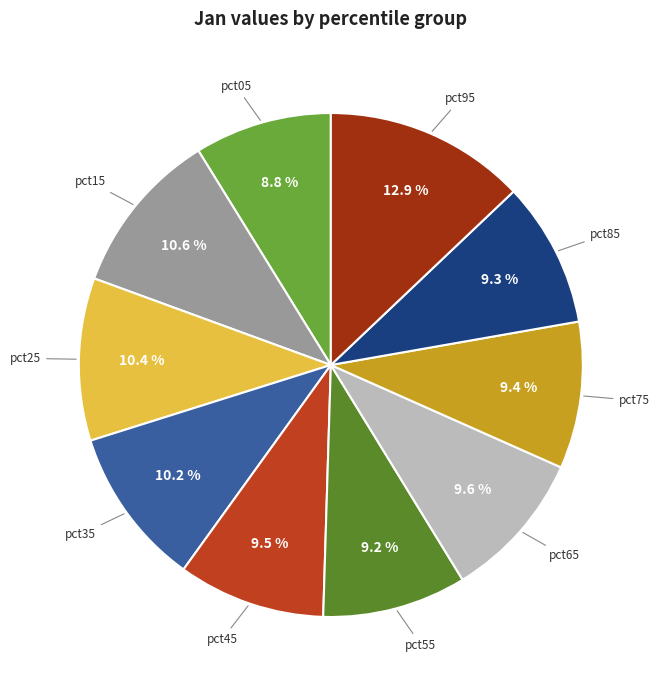

What percentage is NOT represented by pct95?

87.1%